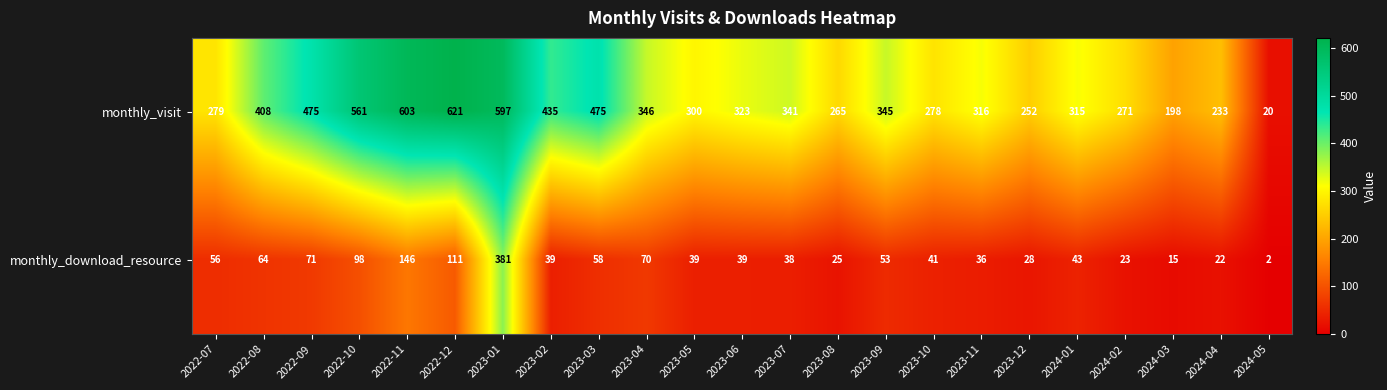

At which label does monthly_visit reach its peak?

2022-12